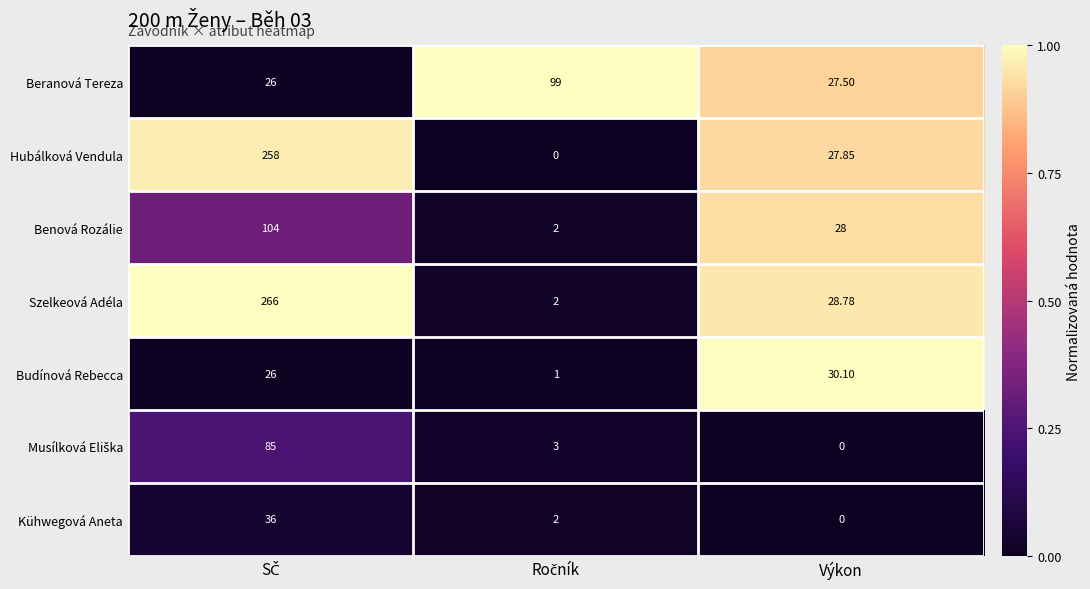

Which series has the largest total across all categories?

Szelkeová Adéla